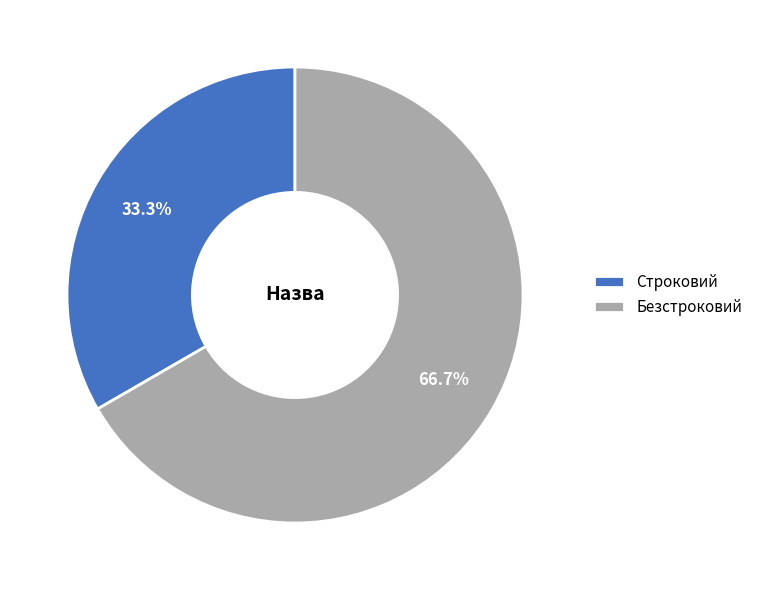

To the nearest percent, what percentage of the pie is Безстроковий?

67%